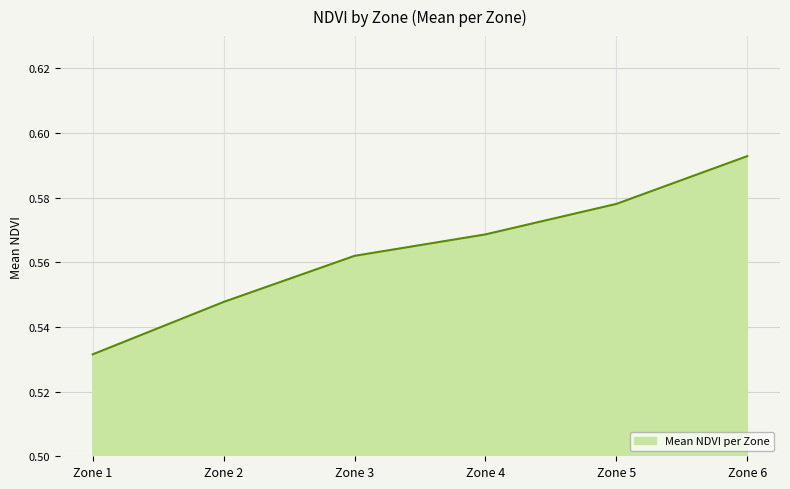

The value at Zone 2 is 0.1. True or false?

False